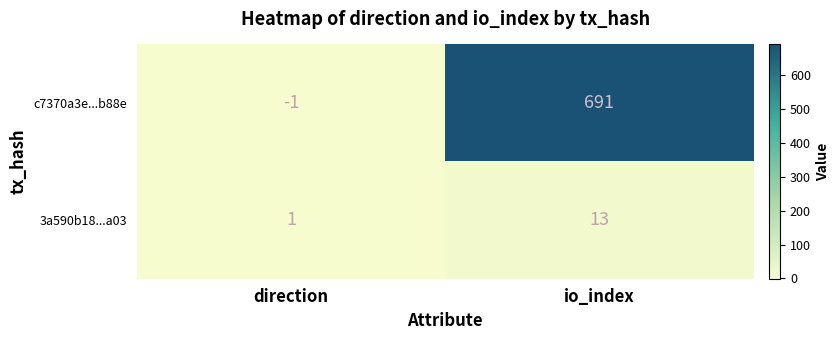

Which label corresponds to the smallest value in the chart?

direction